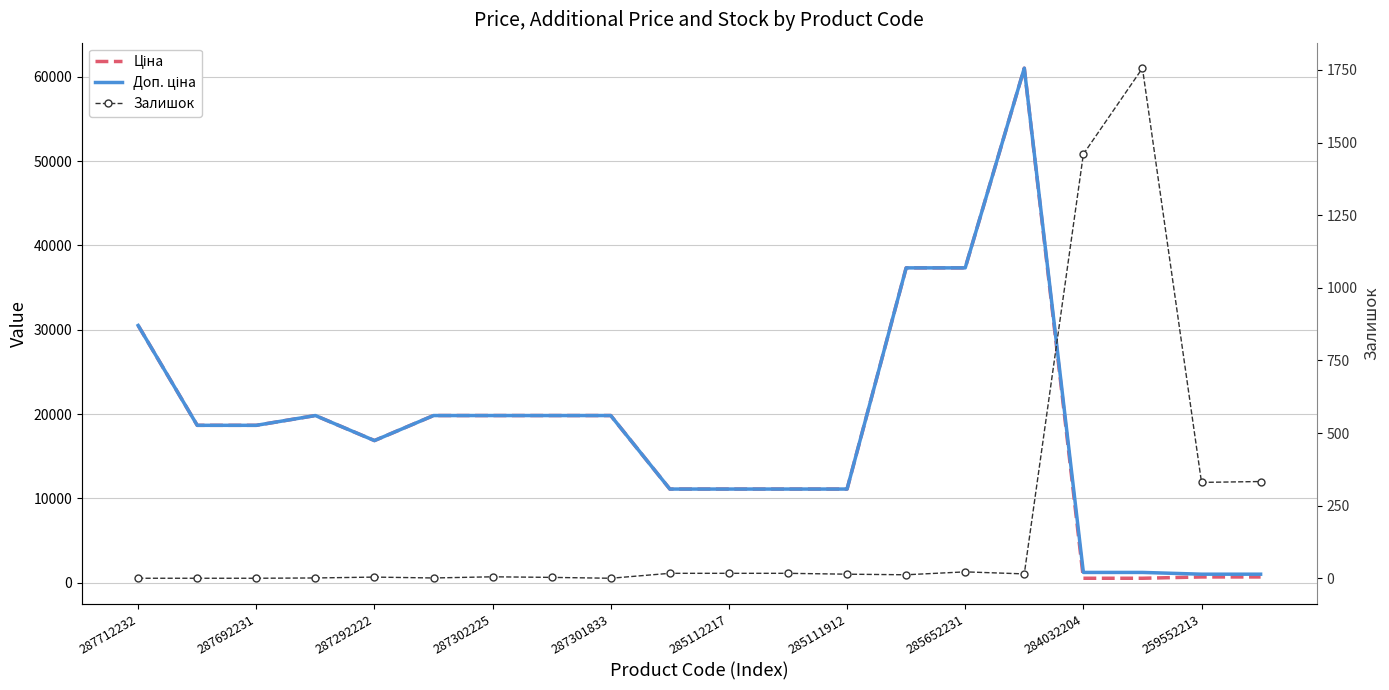

What is the difference between the second highest and second lowest values in the Залишок series?

1460.0